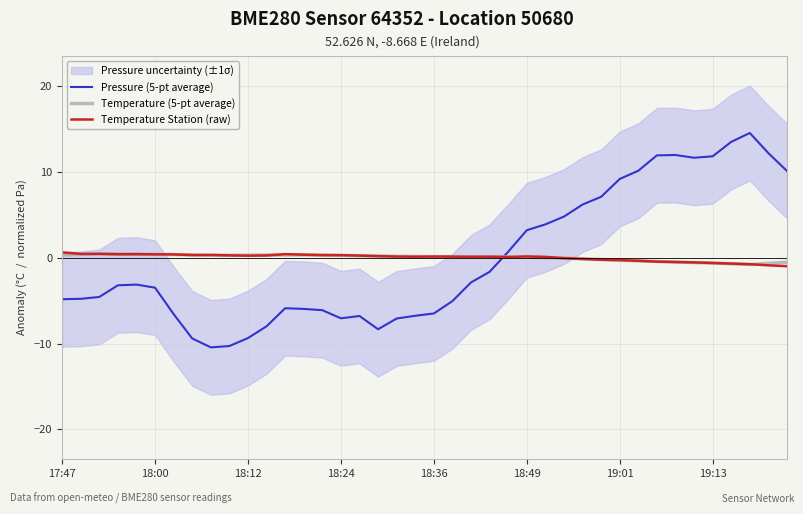

At 9, list the series in order from largest to smallest.

Temperature (5-pt average), Temperature Station (raw), Pressure (5-pt average)